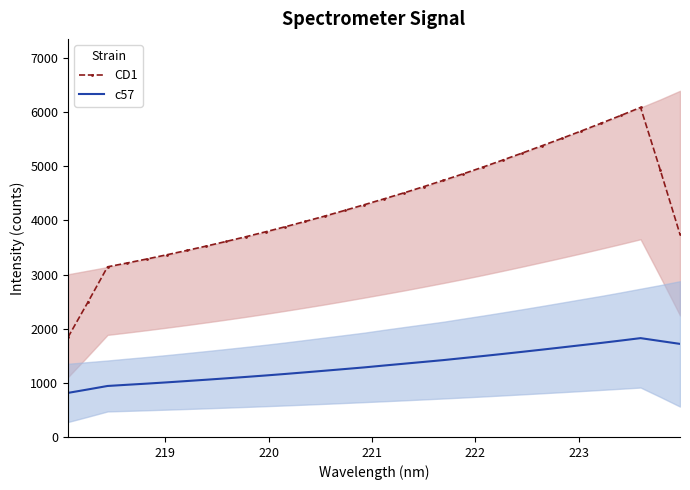

True or false: c57 and CD1 intersect in this chart.

False